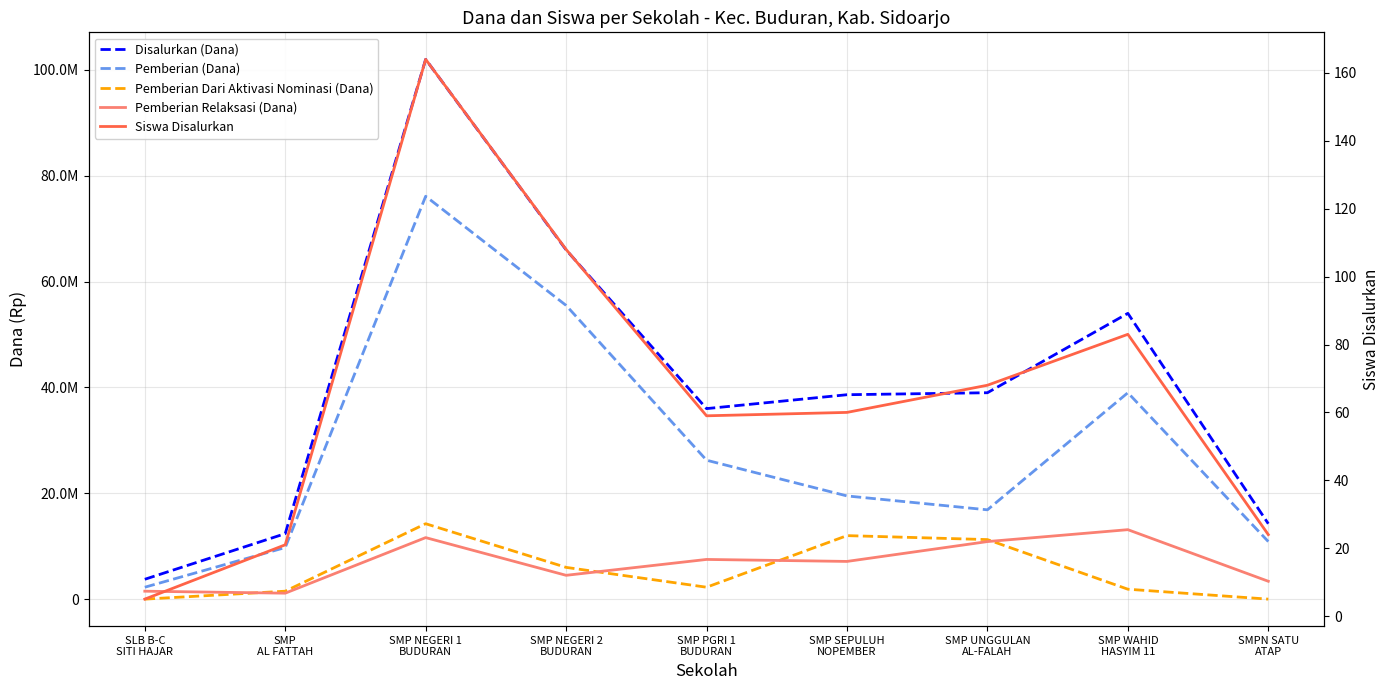

Does the chart display data point markers on the line(s)?

No